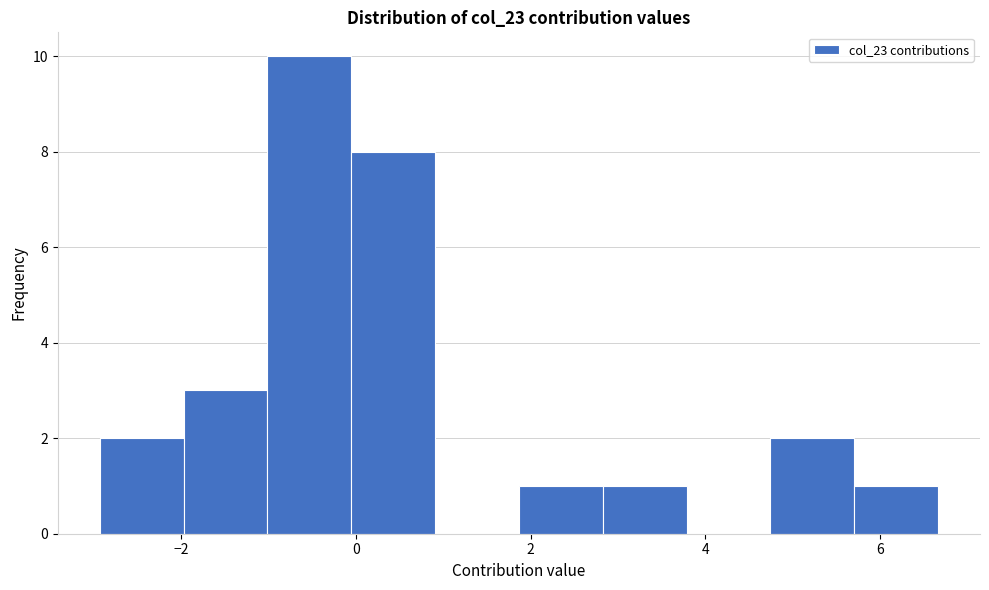

Which range on the x-axis has the tallest bar?

-1.0 to 0.0